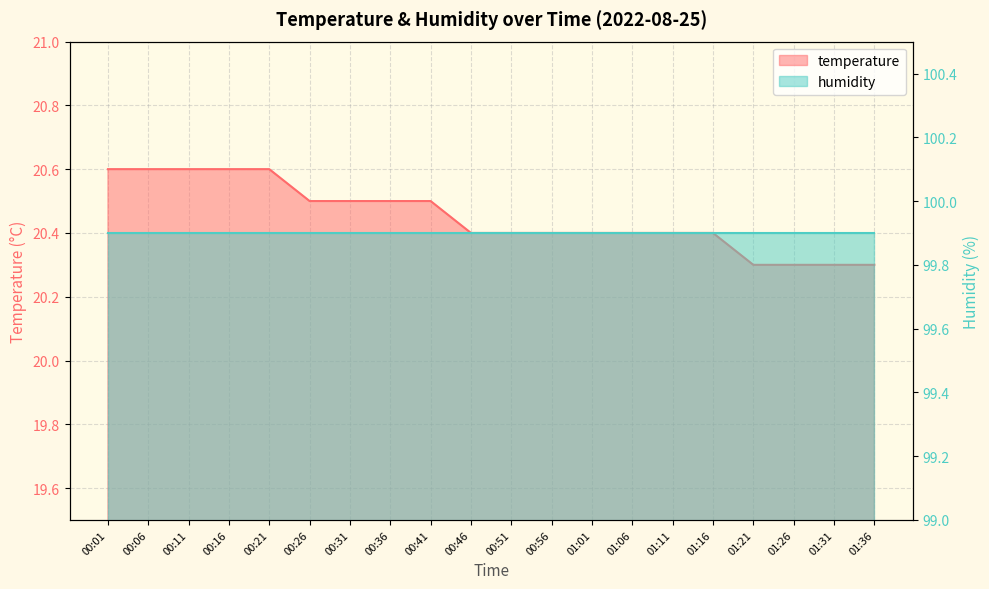

Reading left to right, list all the values displayed in this chart.

20.6	20.6	20.6	20.6	20.6	20.5	20.5	20.5	20.5	20.4	20.4	20.4	20.4	20.4	20.4	20.4	20.3	20.3	20.3	20.3